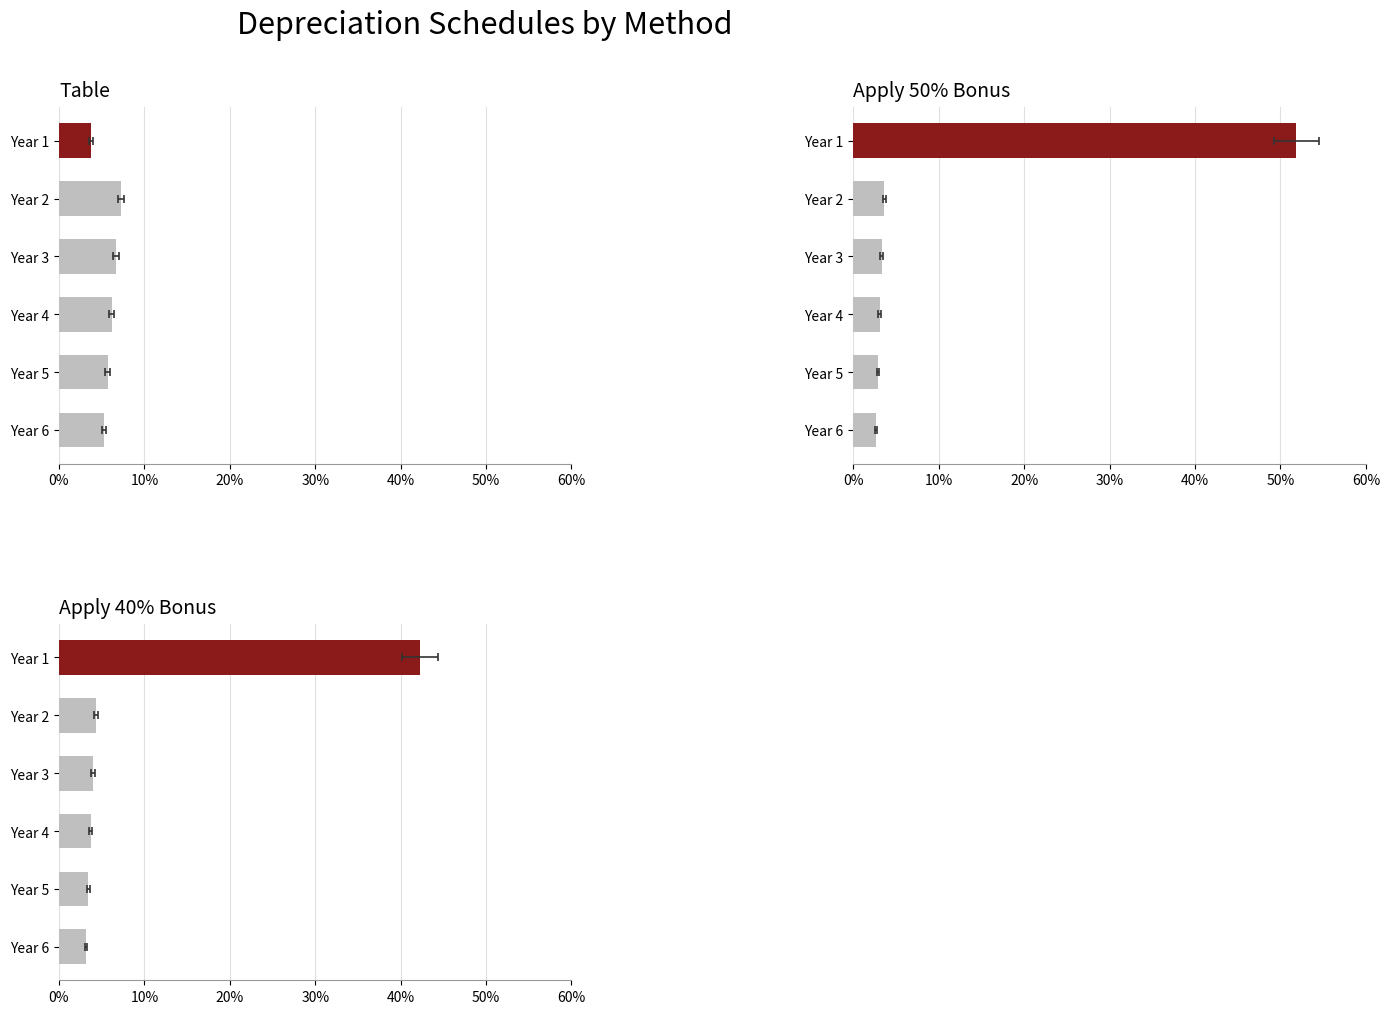

Count the number of categories in the chart.

6